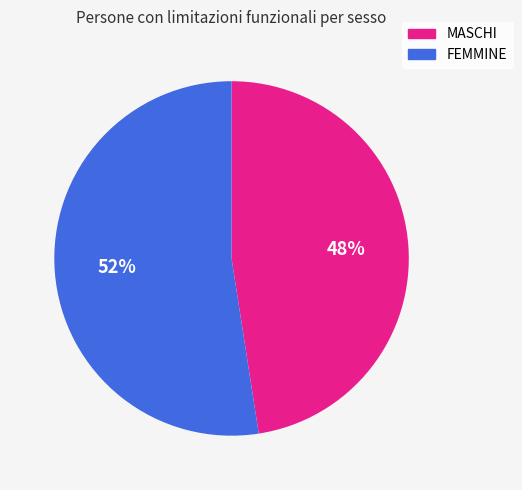

Is it true that MASCHI is 48% of the pie?

True